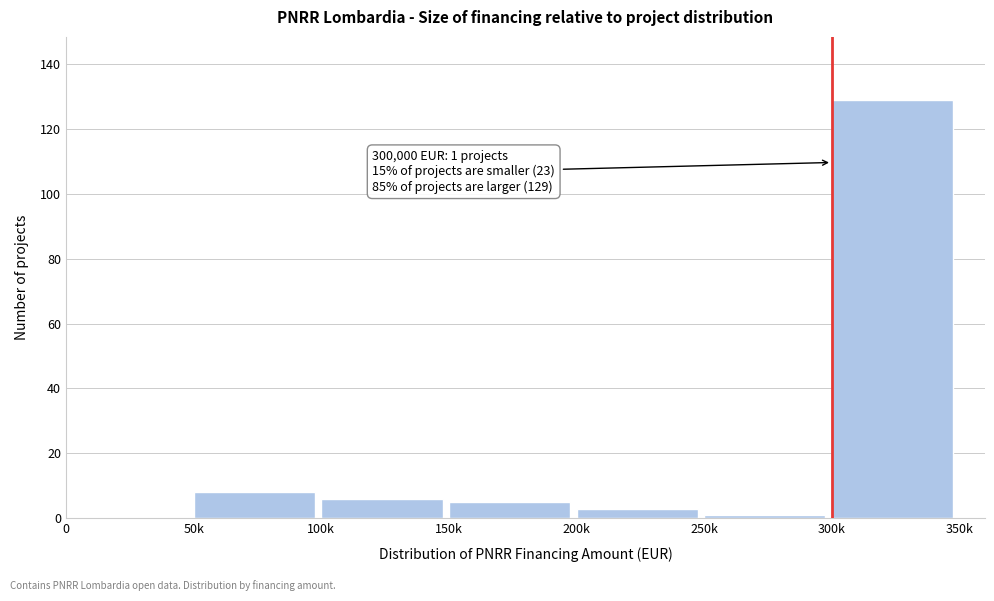

Reading left to right, what are all the values shown in this chart?

0=0	50k=8	100k=6	150k=5	200k=3	250k=1	300k=129